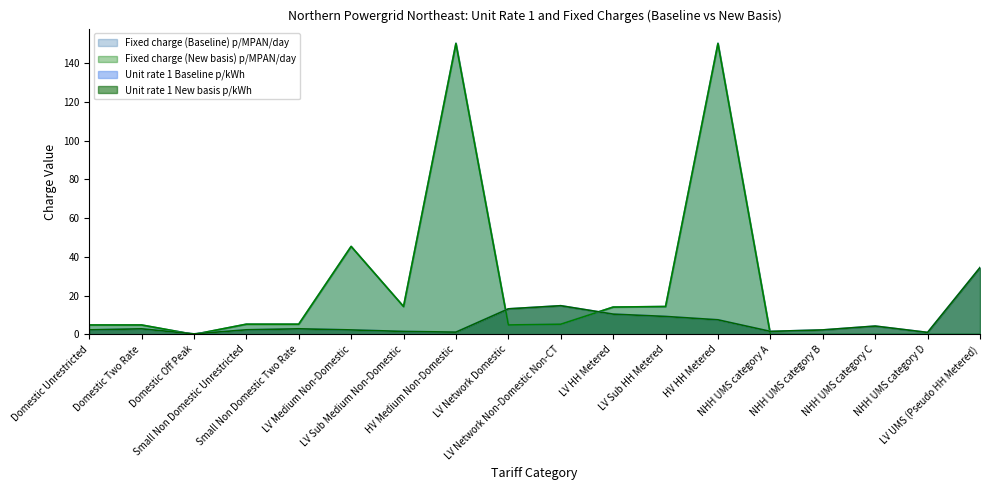

How many interior local valleys does the Unit rate 1 New basis p/kWh series have?

4